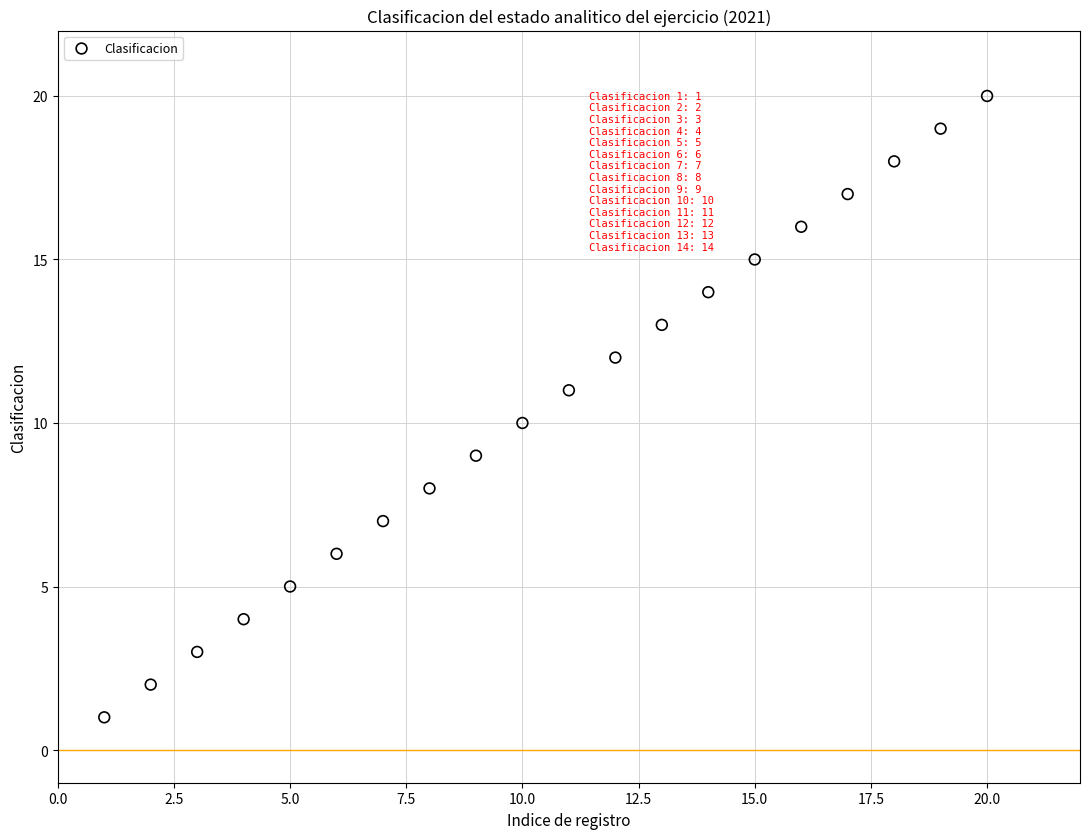

What is the range of X values (max minus min)?

19